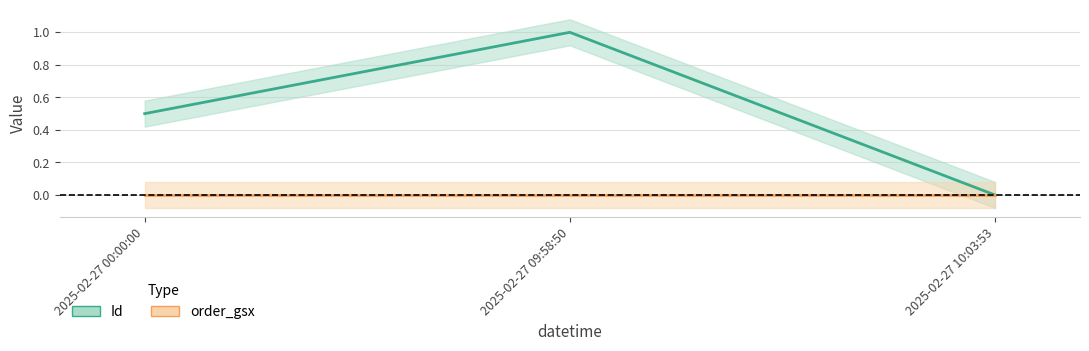

Does the chart display data point markers on the line(s)?

No